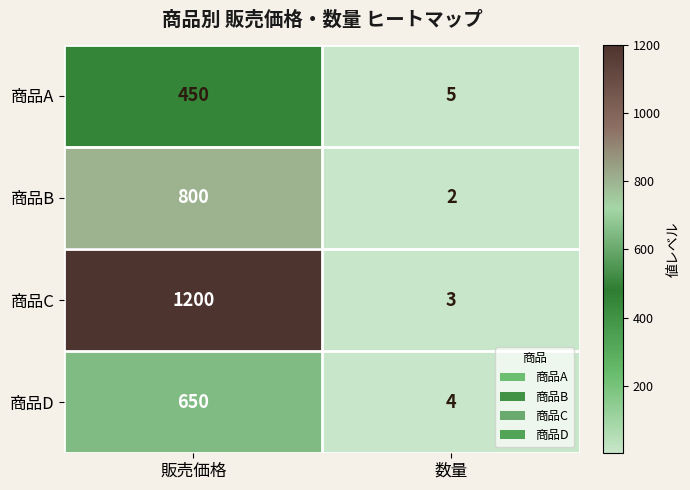

Reading left to right, transcribe all the data shown in this chart.

商品A: 450	5
商品B: 800	2
商品C: 1200	3
商品D: 650	4